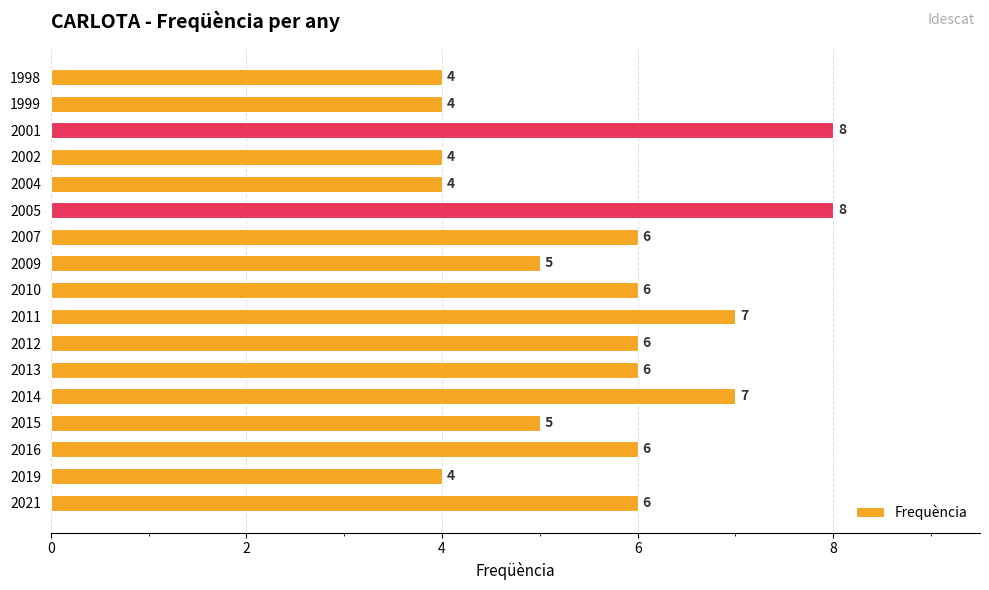

Reading bottom to top, list all the values displayed in this chart.

2021=6	2019=4	2016=6	2015=5	2014=7	2013=6	2012=6	2011=7	2010=6	2009=5	2007=6	2005=8	2004=4	2002=4	2001=8	1999=4	1998=4